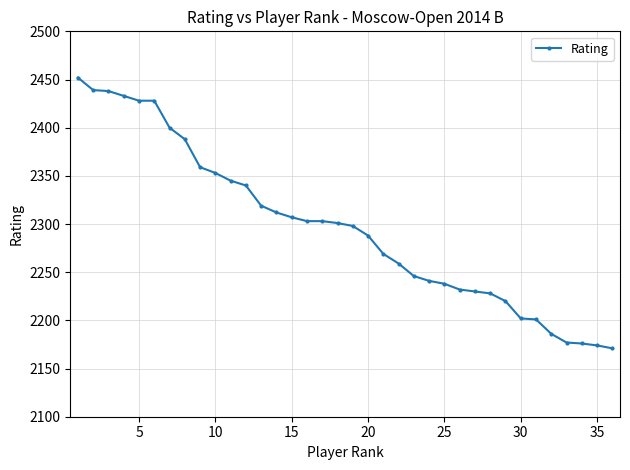

How many distinct data groups are displayed?

1